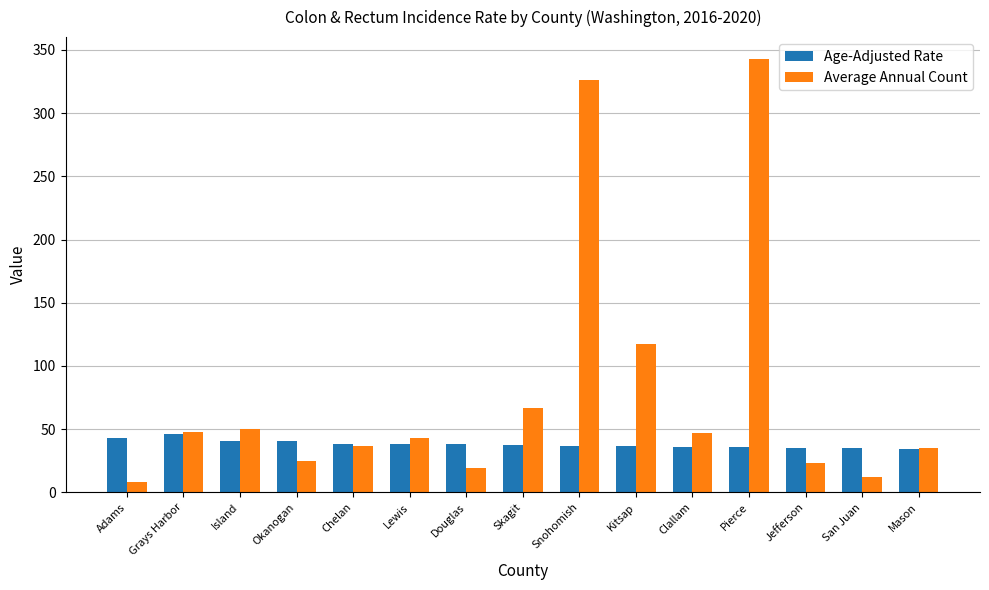

Which series has the largest range (max minus min)?

Average Annual Count